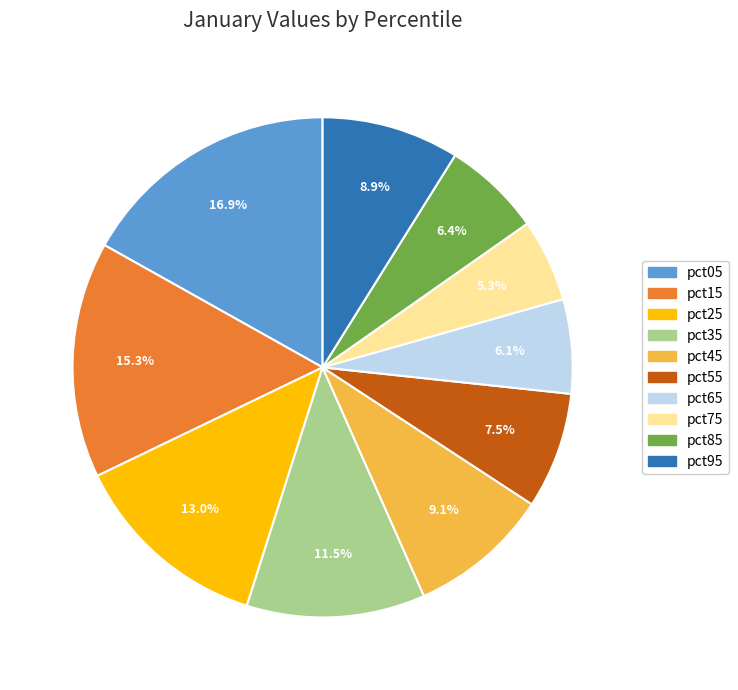

Is pct55 the majority of the pie?

No